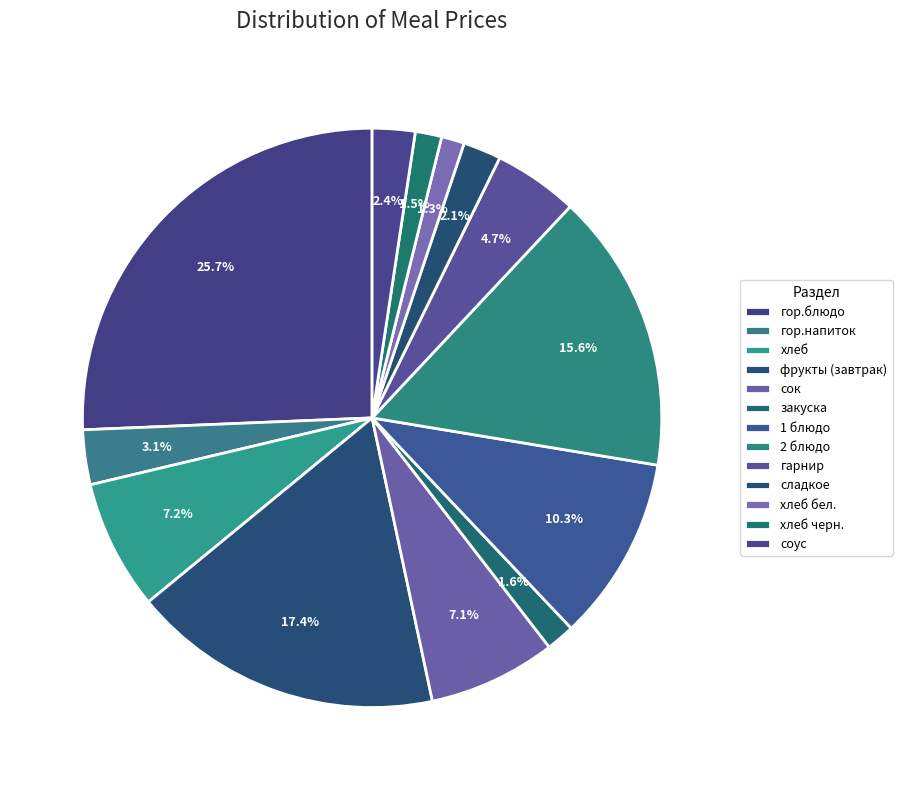

How many segments does this pie chart have?

13